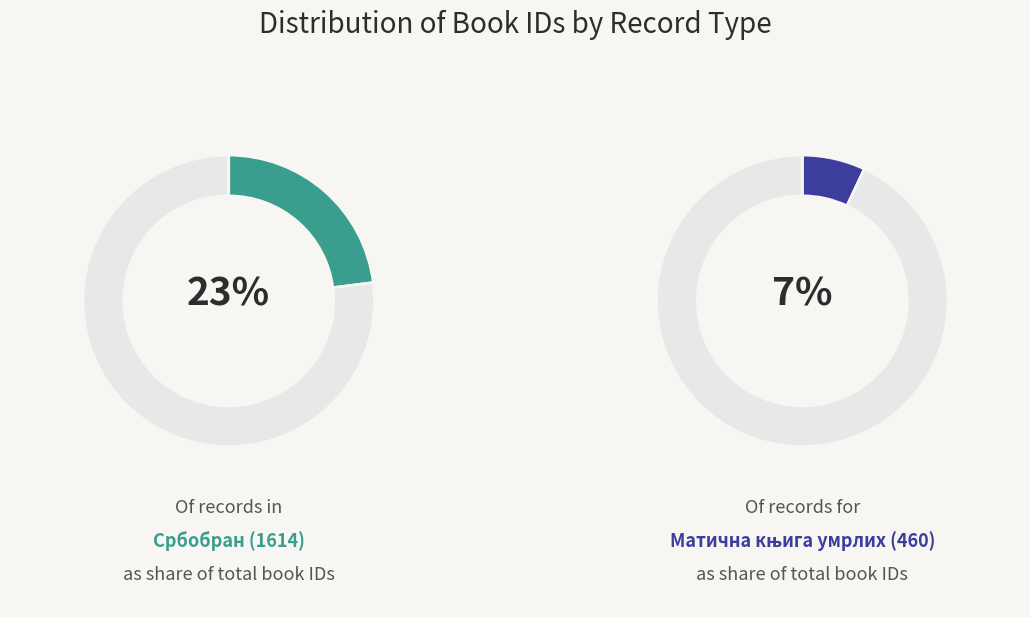

To the nearest percent, what percentage of the pie is Матична књига венчаних (4848)?

70%